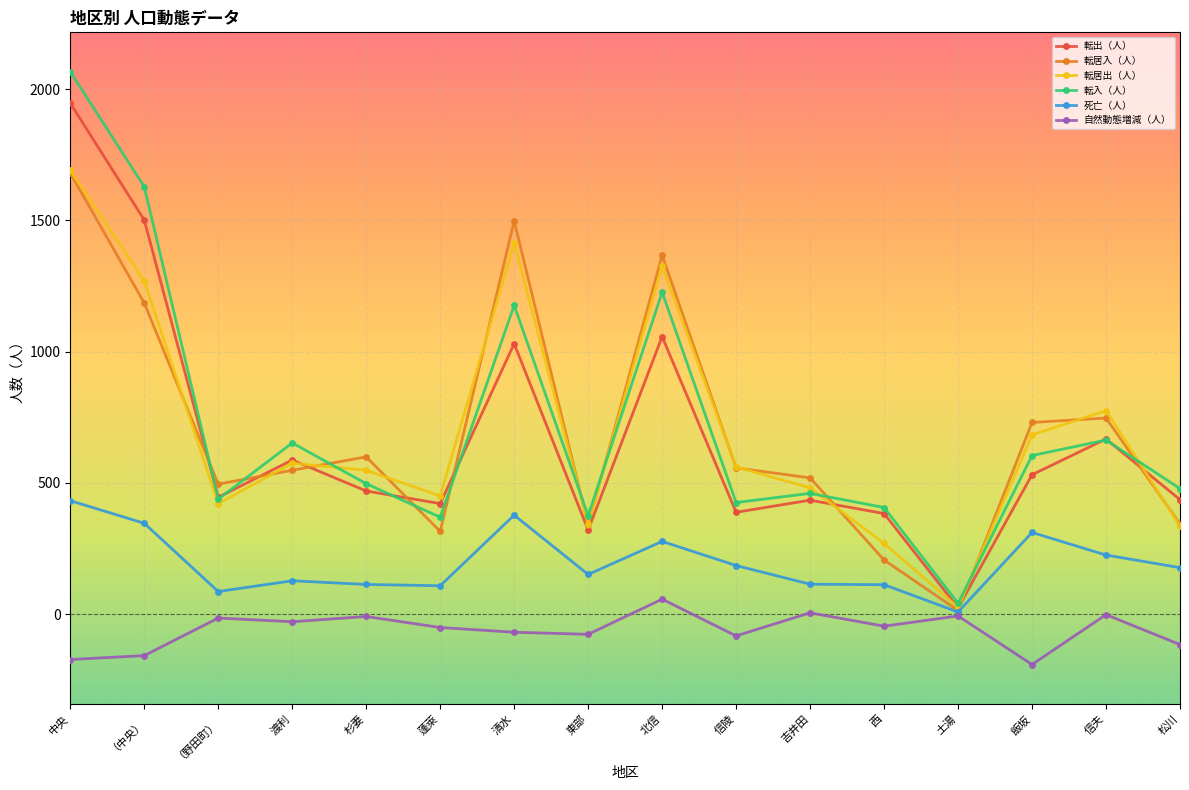

How many lines are shown in the chart?

6